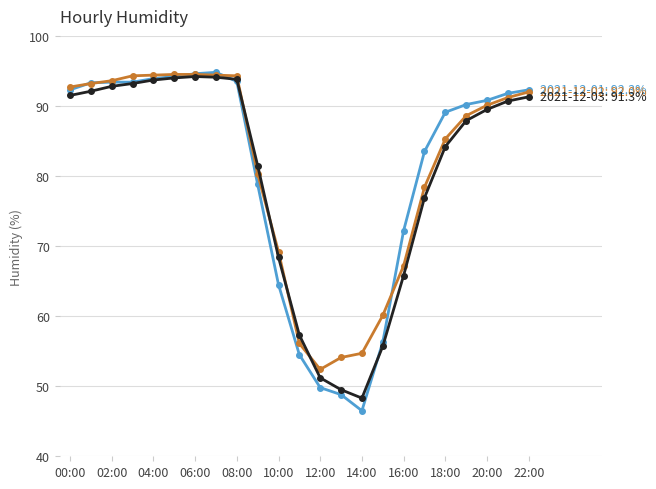

What is the minimum value shown in the chart?

46.5